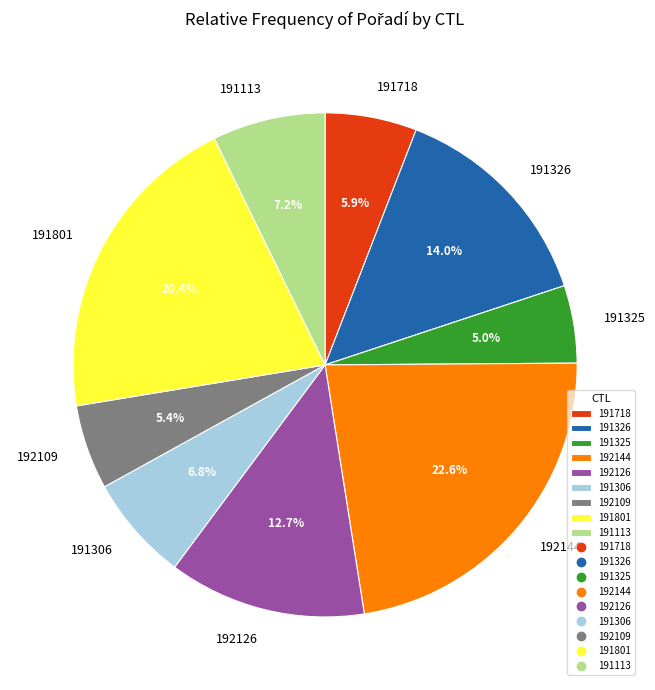

Is it true that 191306 is 7% of the pie?

True